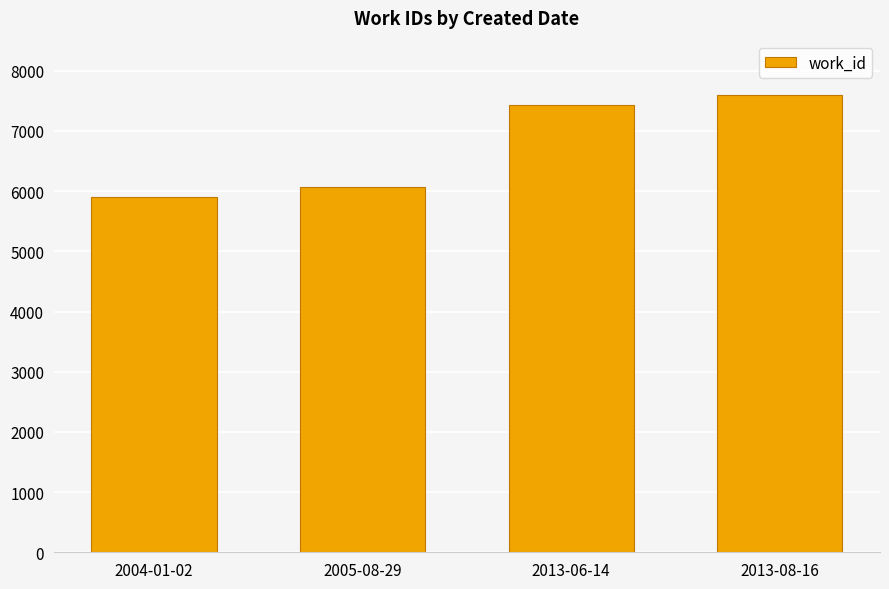

True or false: the data shows 8465 at 2004-01-02.

False